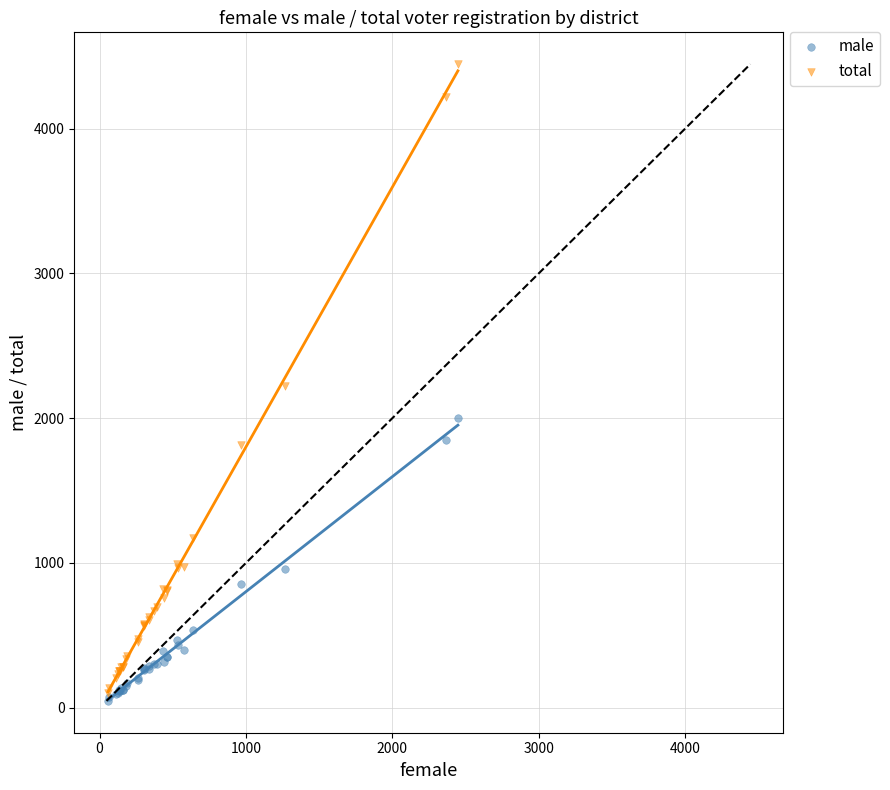

In the total series, what Y value is closest to 2275?

2225